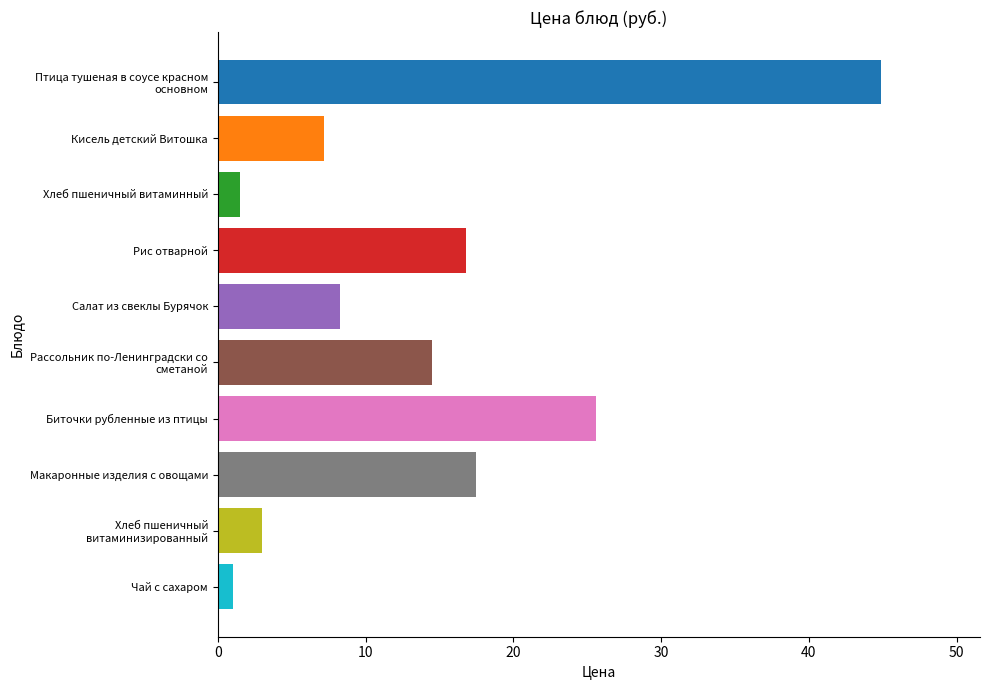

The value at Чай с сахаром is 1.1. True or false?

True